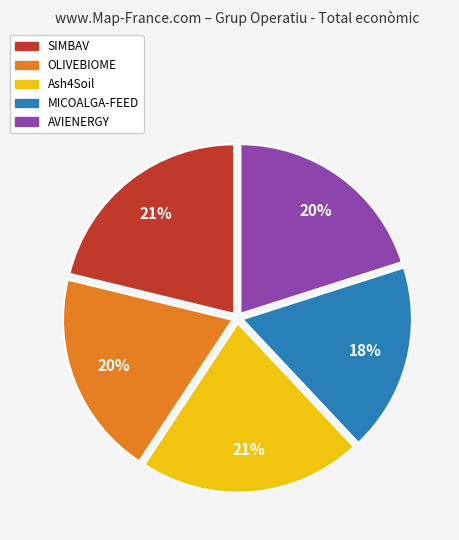

Do AVIENERGY and OLIVEBIOME together represent more than half of the pie?

No